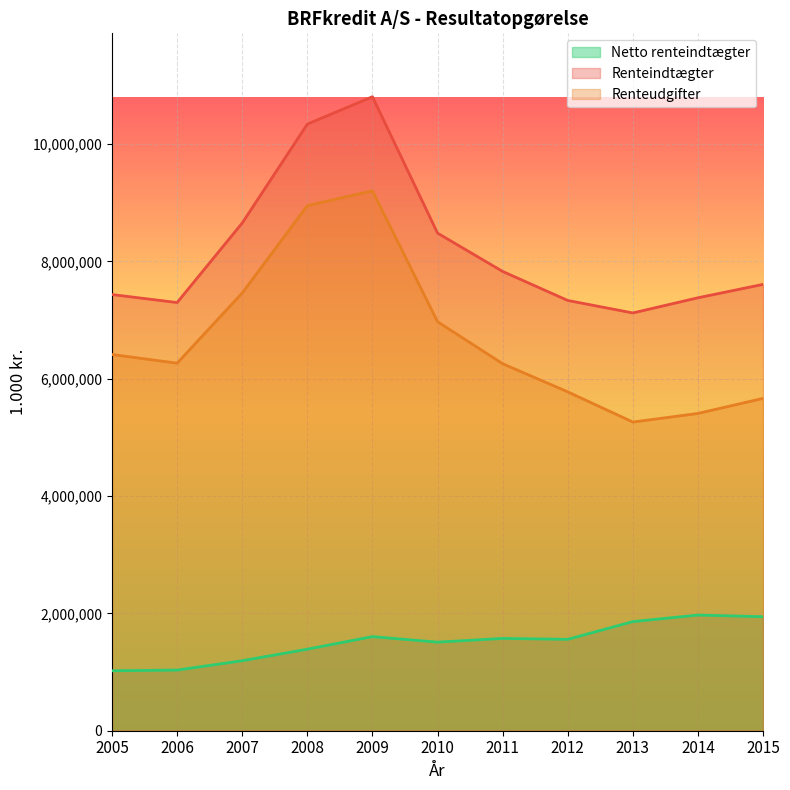

Reading left to right, list all the values displayed in this chart.

Netto renteindtægter: 1021677	1033391	1192795	1389563	1603632	1509538	1572820	1557653	1859518	1971316	1942931
Renteindtægter: 7433595	7297369	8653521	10338730	10804894	8480376	7827535	7332758	7120041	7378683	7607041
Renteudgifter: 6411918	6263978	7460726	8949167	9201262	6970838	6254715	5775105	5260523	5407367	5664110